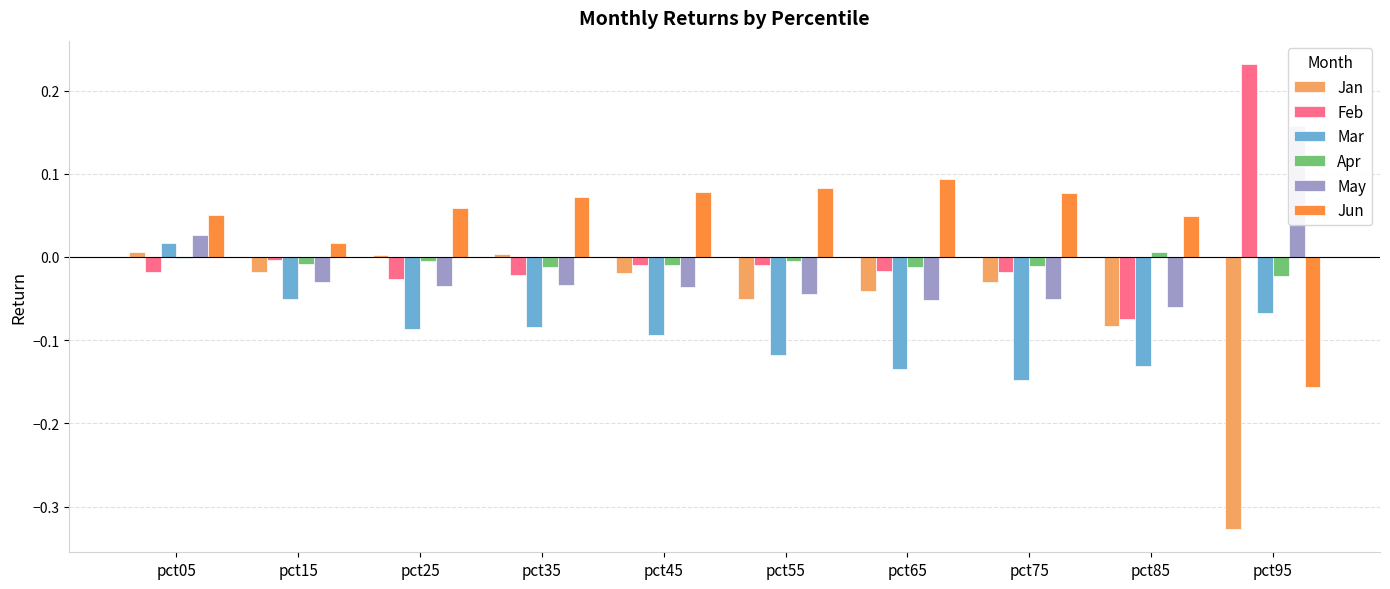

What is the sum of all Jun values?

0.4